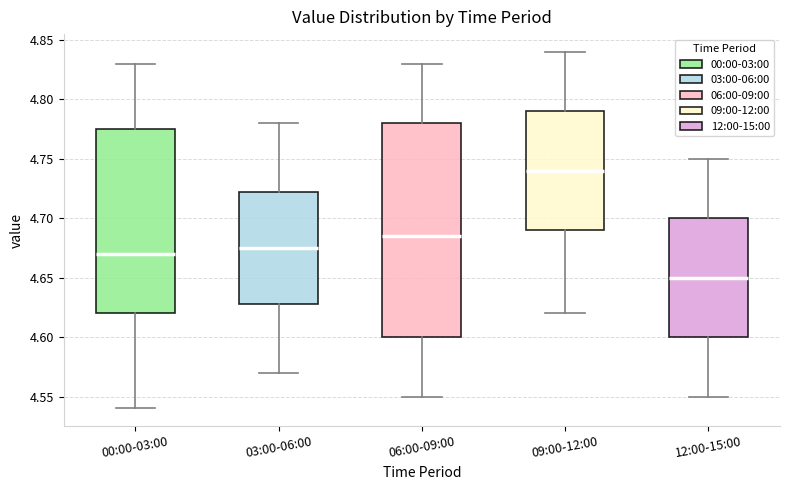

Where does the upper whisker of the box for 03:00-06:00 end on the y-axis? The values are not printed on the chart, so give them approximately, as read against the axis.

4.780